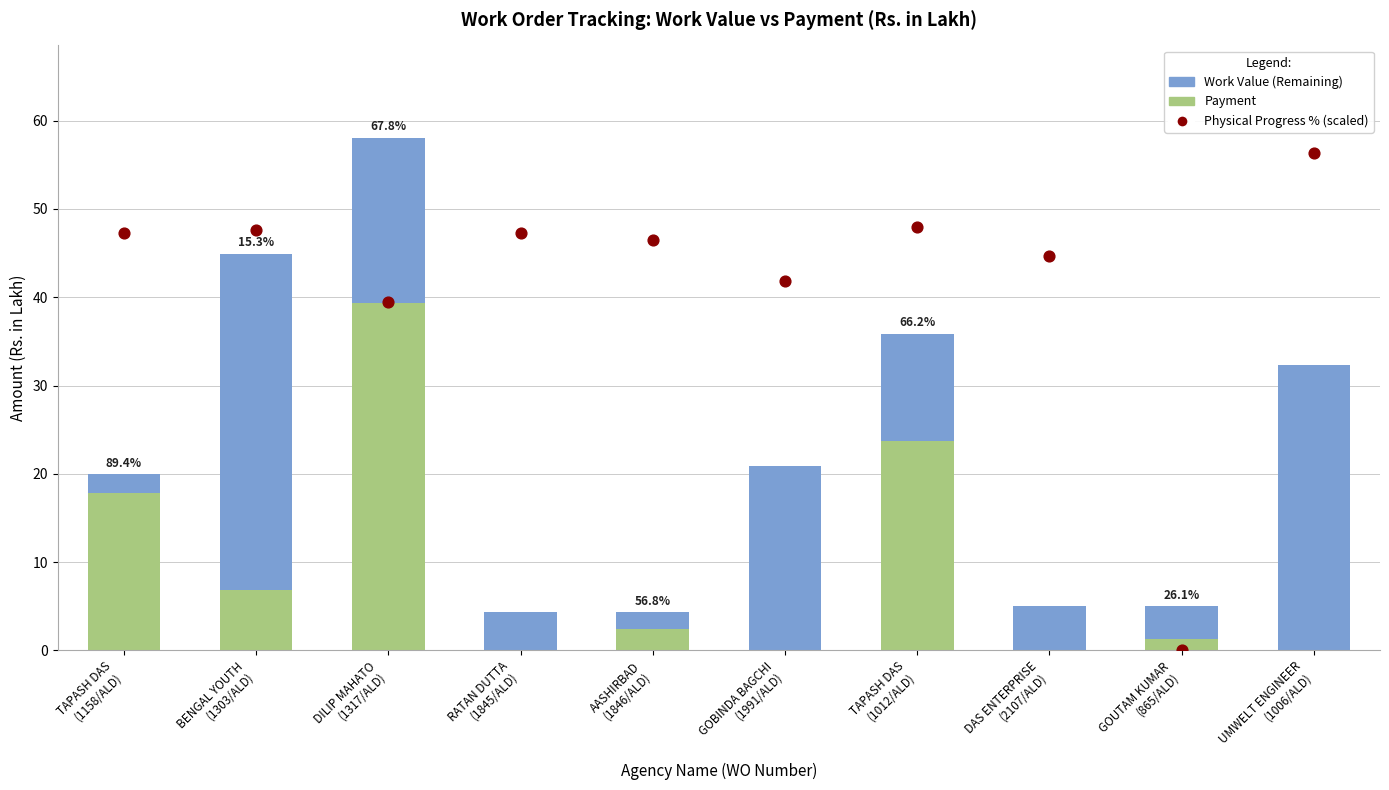

What is the total value across all series at BENGAL YOUTH
(1303/ALD)?

92.6